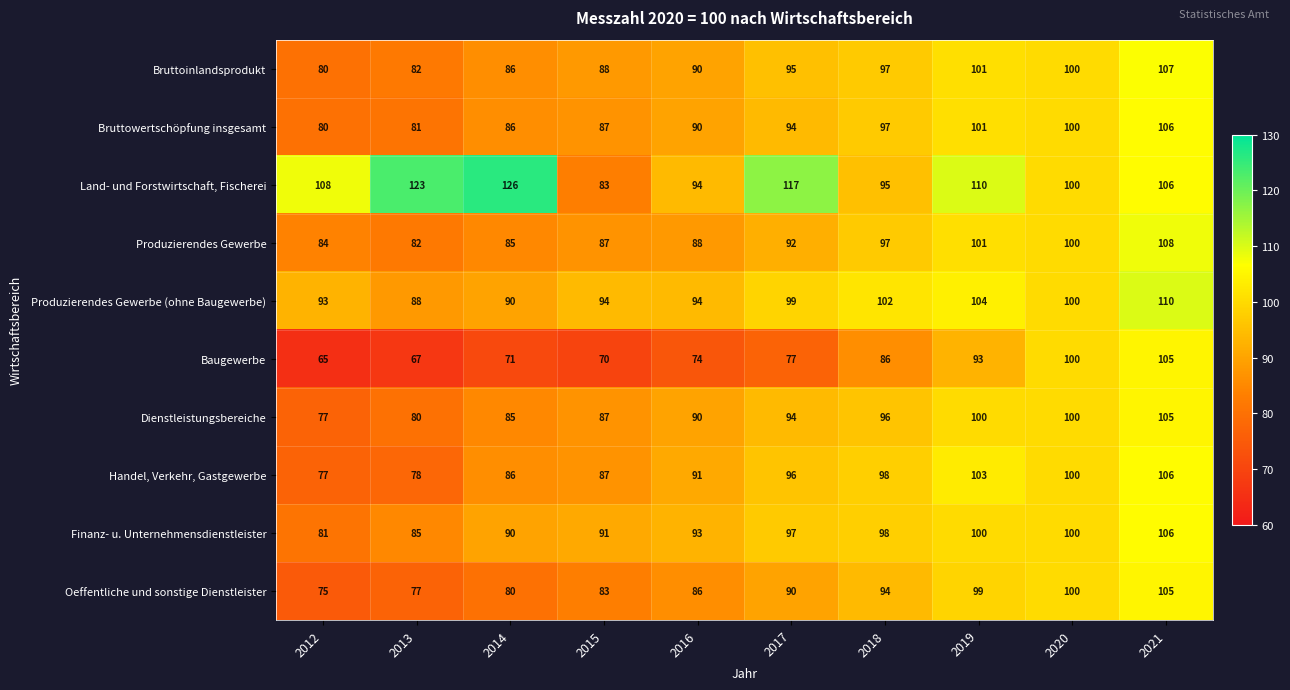

At which category is the sum across all series the highest?

2021